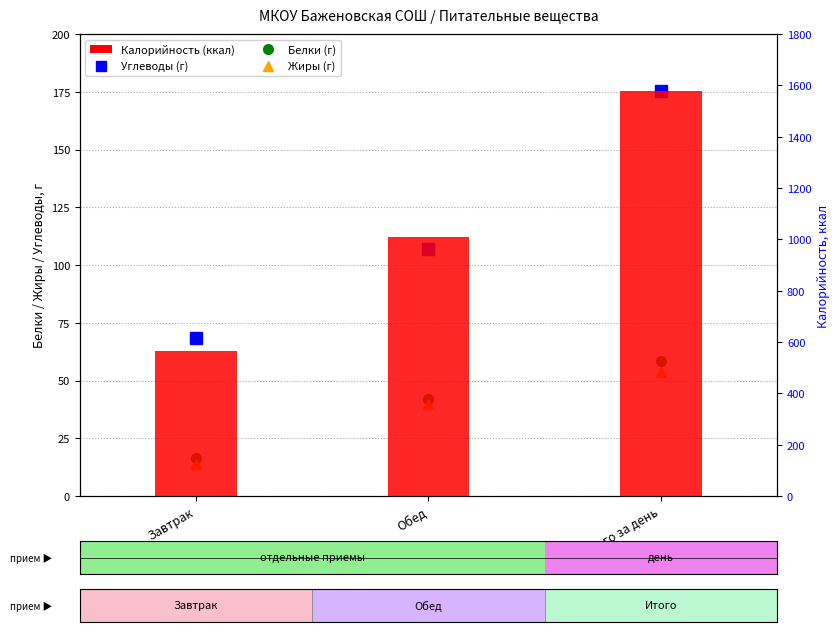

What is the lowest value of the Калорийность series?

565.9